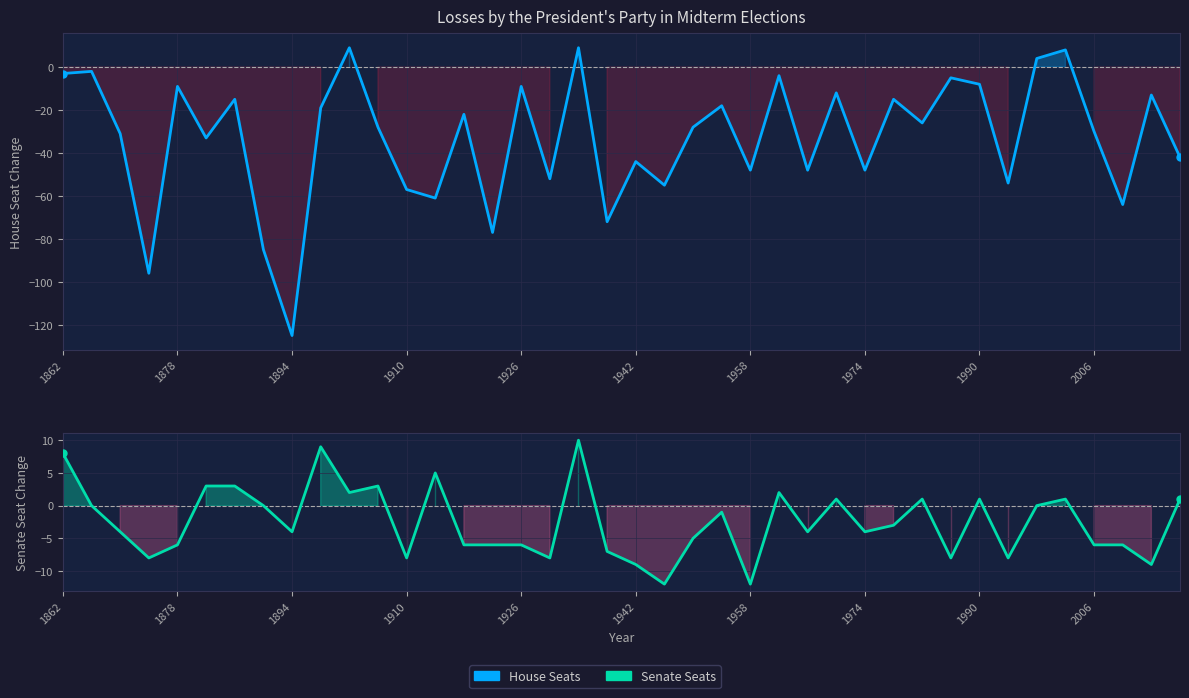

How many distinct data groups are displayed?

2